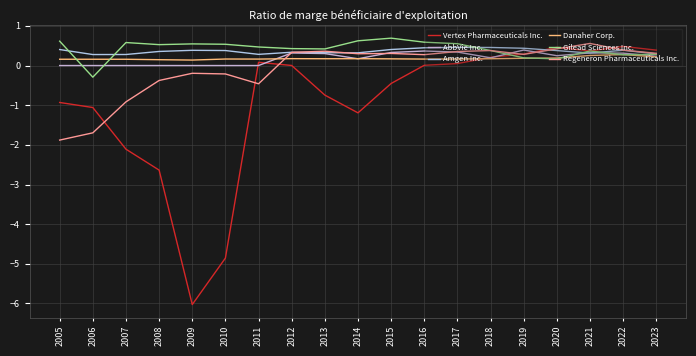

Is this an area chart (filled region under the line)?

No